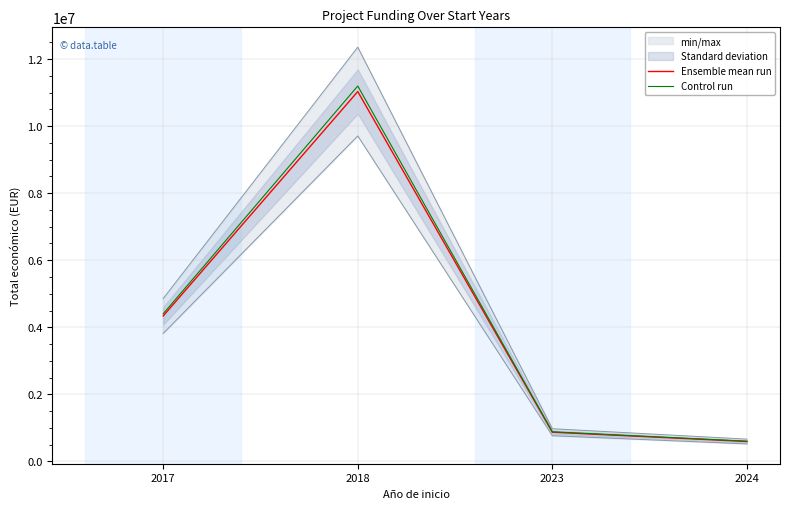

True or false: Ensemble mean run and Control run cross at least once.

False